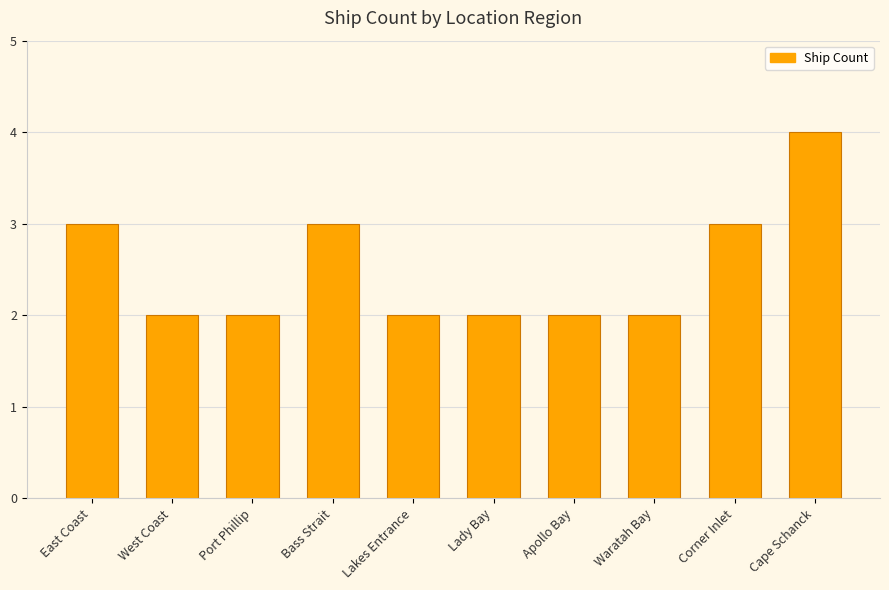

What is the value of the 4th bar from the left?

3